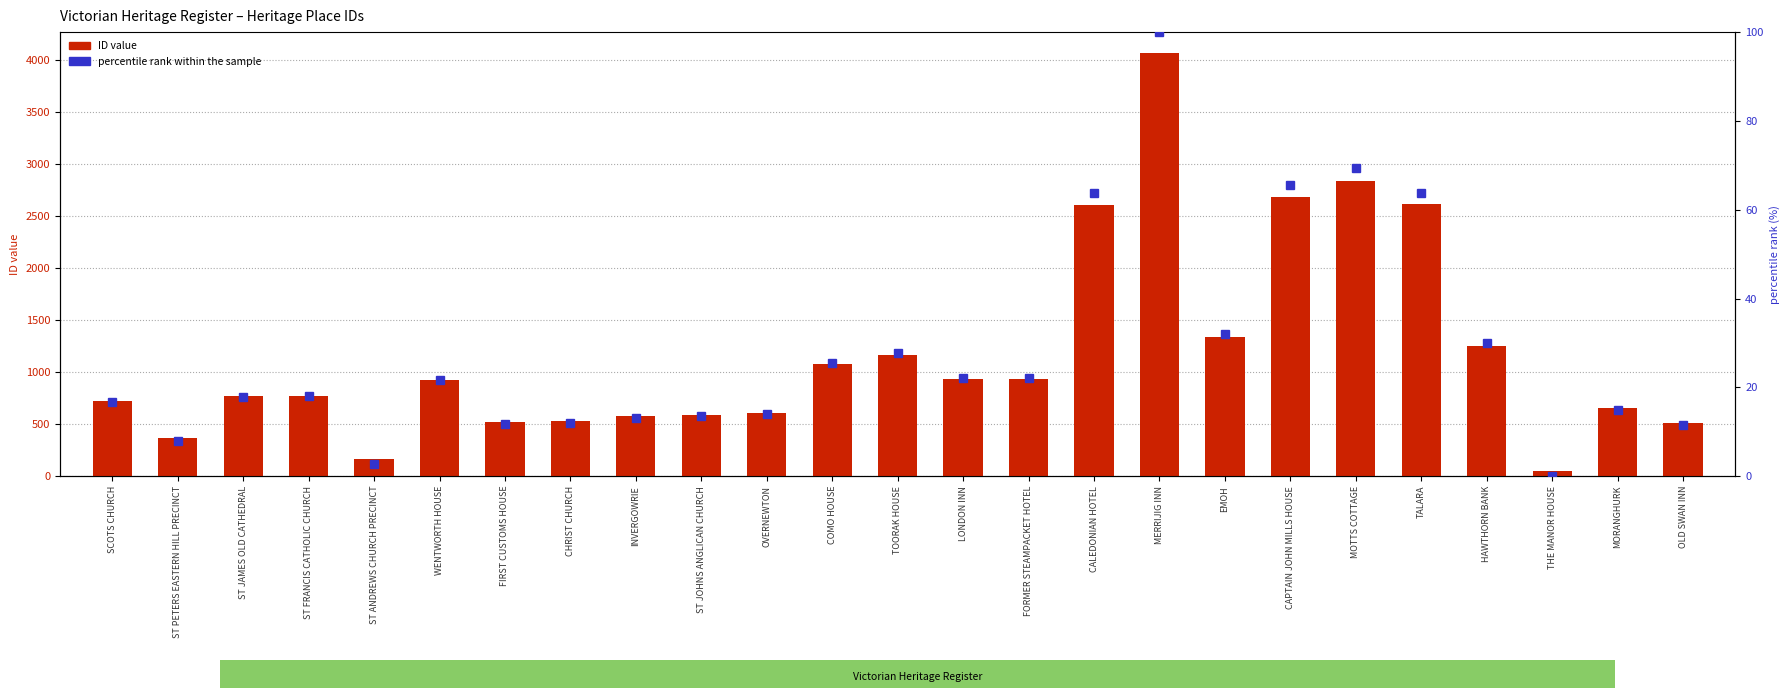

List the series in order of their peak value, lowest first.

percentile rank within the sample, ID value